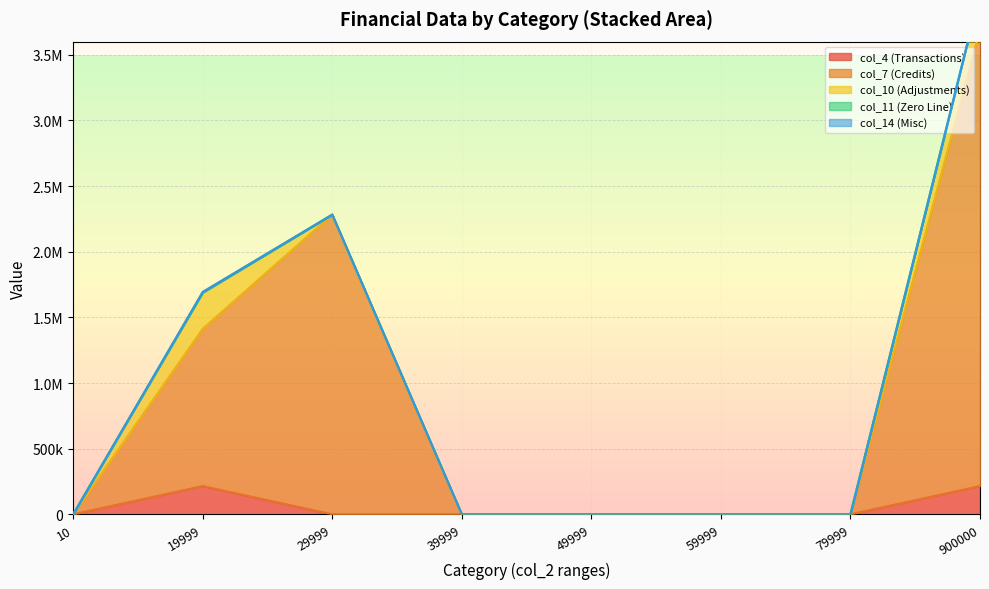

Rank the categories by col_14 value from lowest to highest.

10, 19999, 39999, 49999, 59999, 79999, 900000, 29999